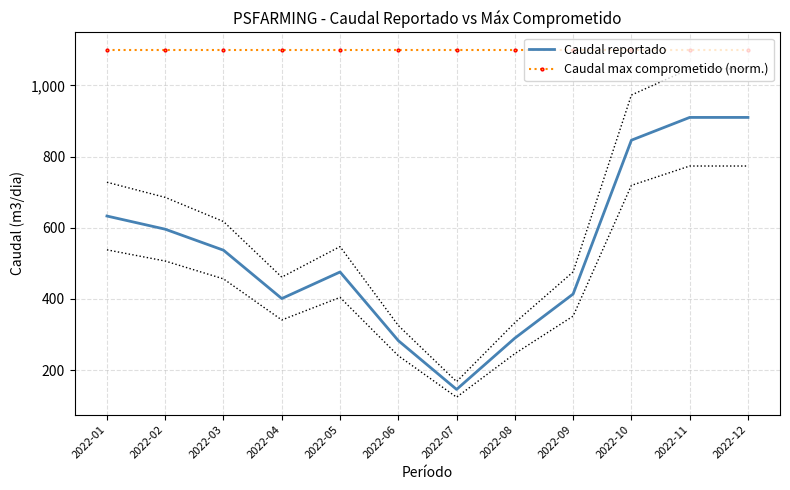

True or false: Caudal max comprometido (norm.) has more than 1 interior local peaks.

False